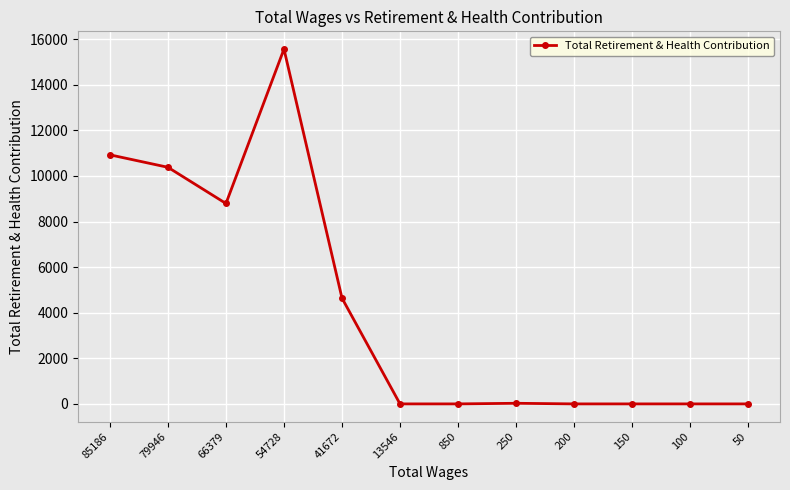

Which category has the highest value across all series?

54728